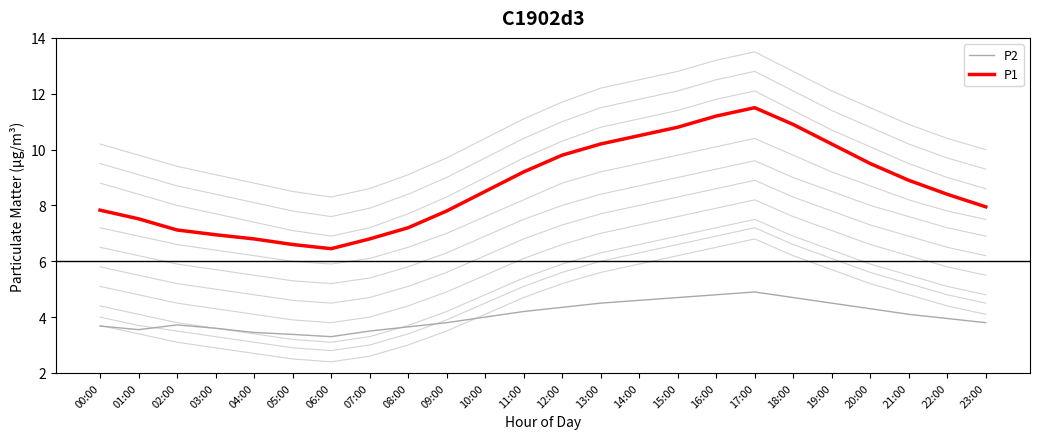

True or false: P1 and P2 intersect in this chart.

False